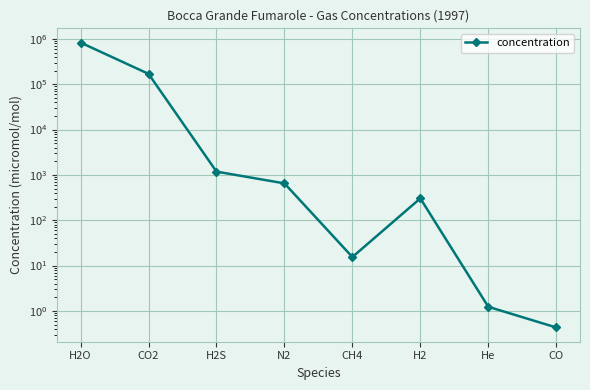

Where does the data first go above 649?

H2O